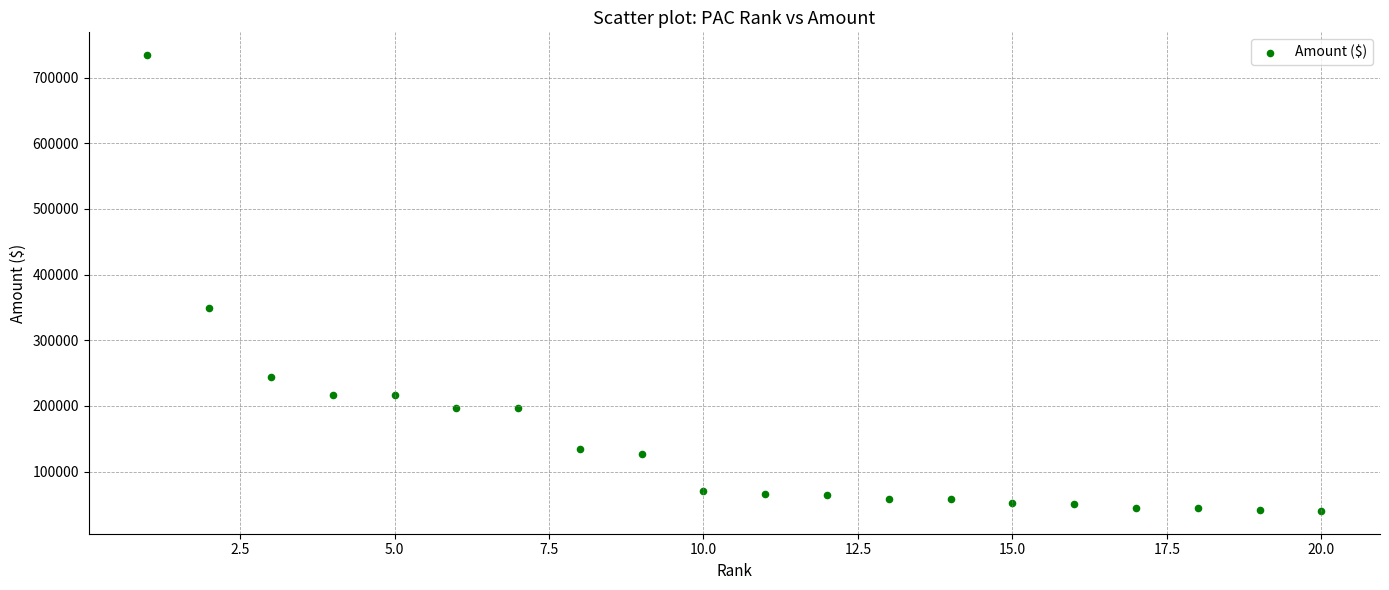

What is the range of X values (max minus min)?

19